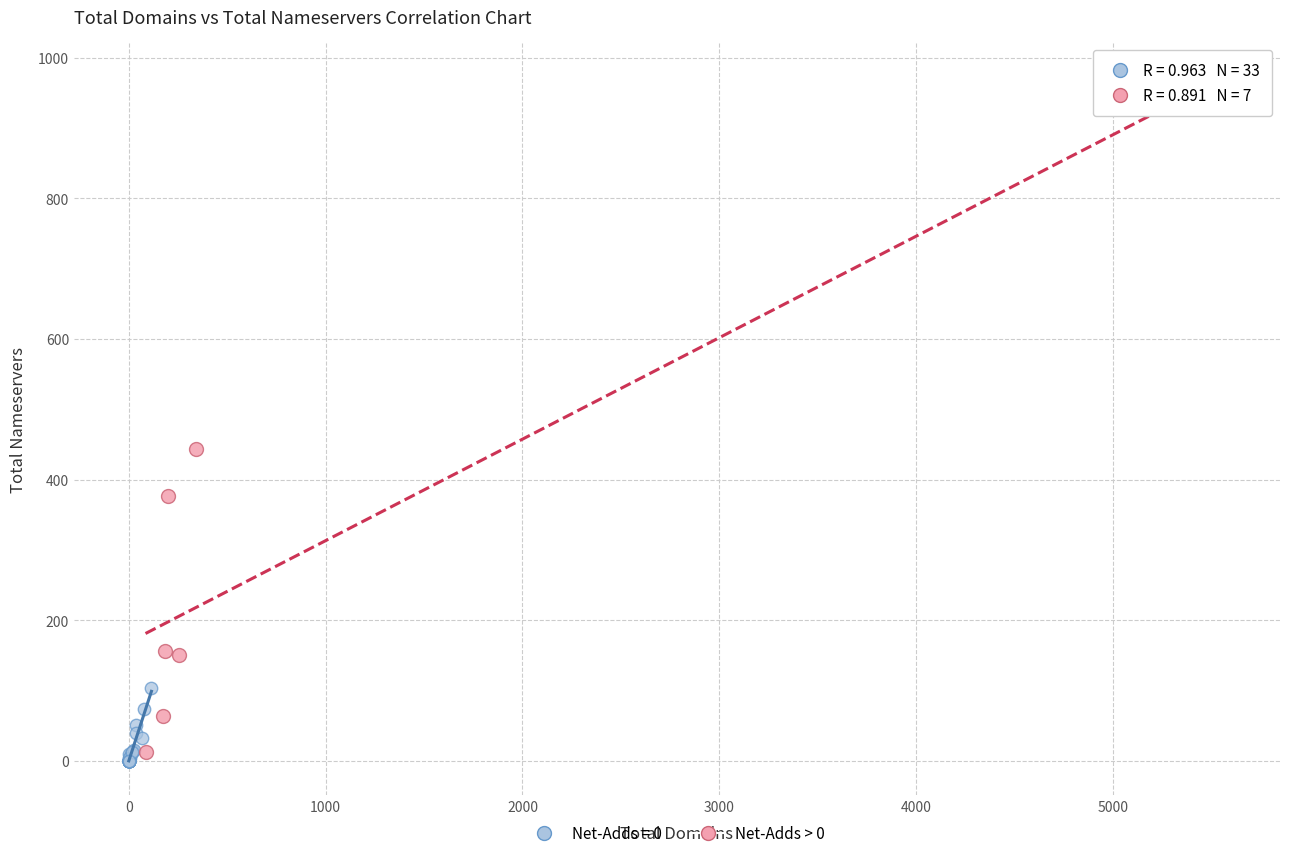

Which series contains the highest Y value?

Net-Adds > 0